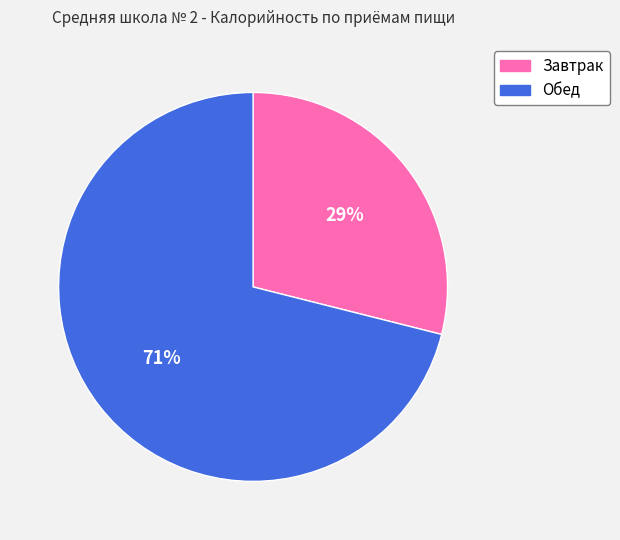

Which category has the smallest portion of the pie?

Завтрак